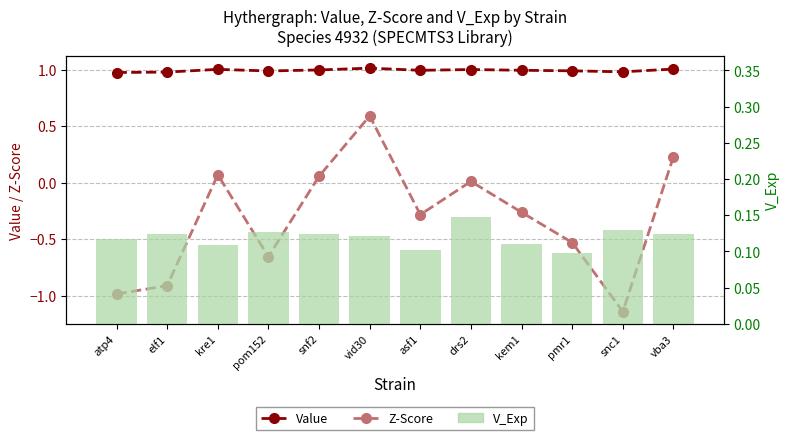

Which series has the largest range (max minus min)?

Z-Score